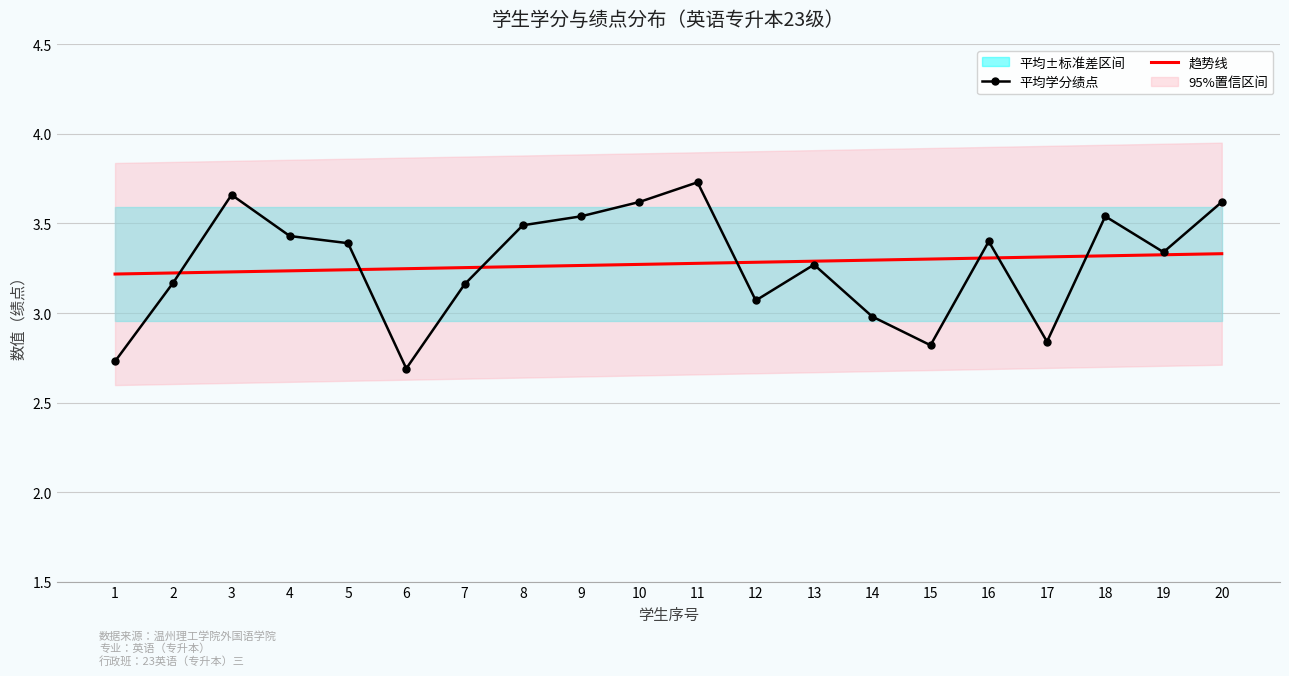

Rank the series by their average value, from highest to lowest.

趋势线, 平均学分绩点